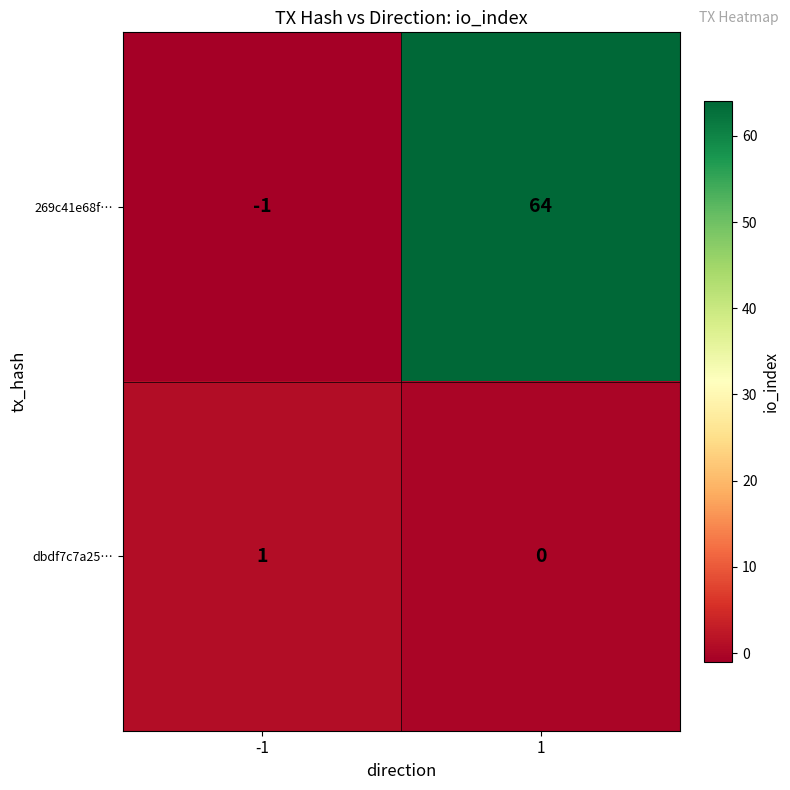

The dbdf7c7a25… series shows 1 at -1. True or false?

True